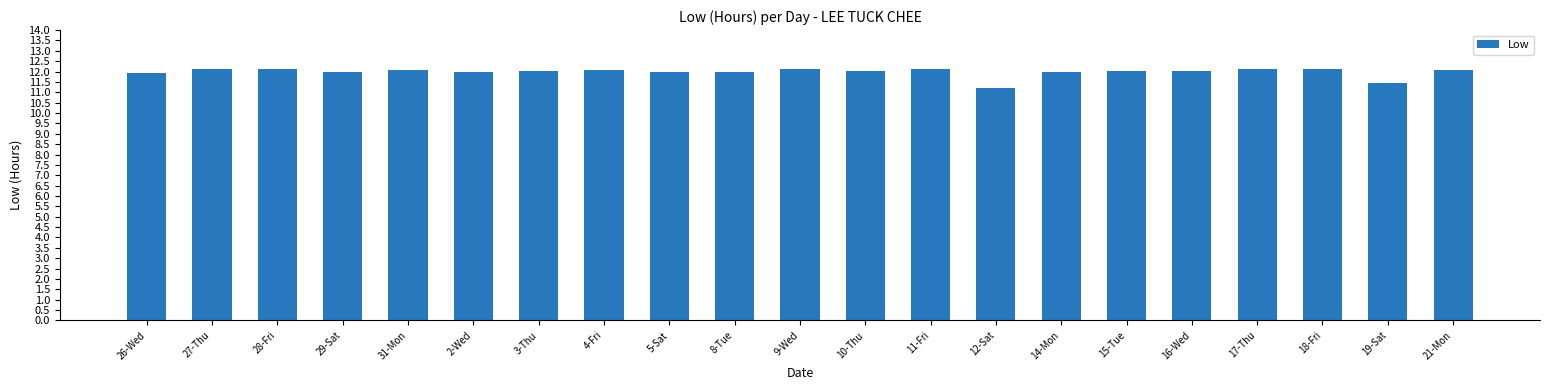

What is the change in value from 26-Wed to 2-Wed?

+0.1